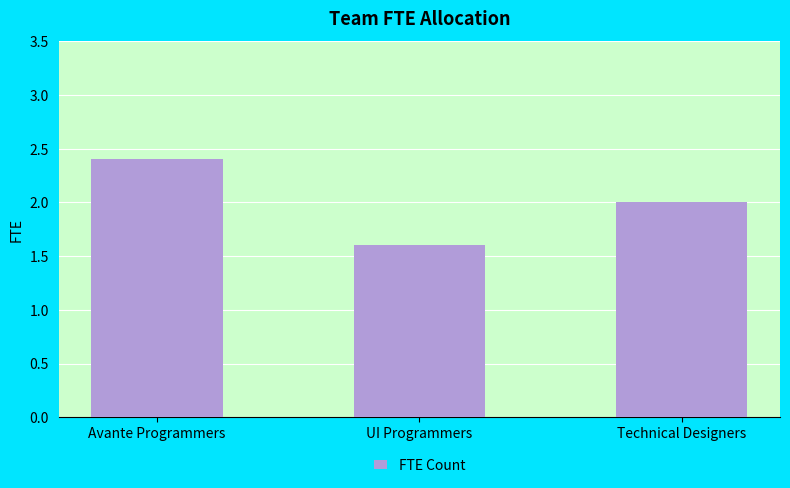

At which category does the chart reach its peak across all series?

Avante Programmers